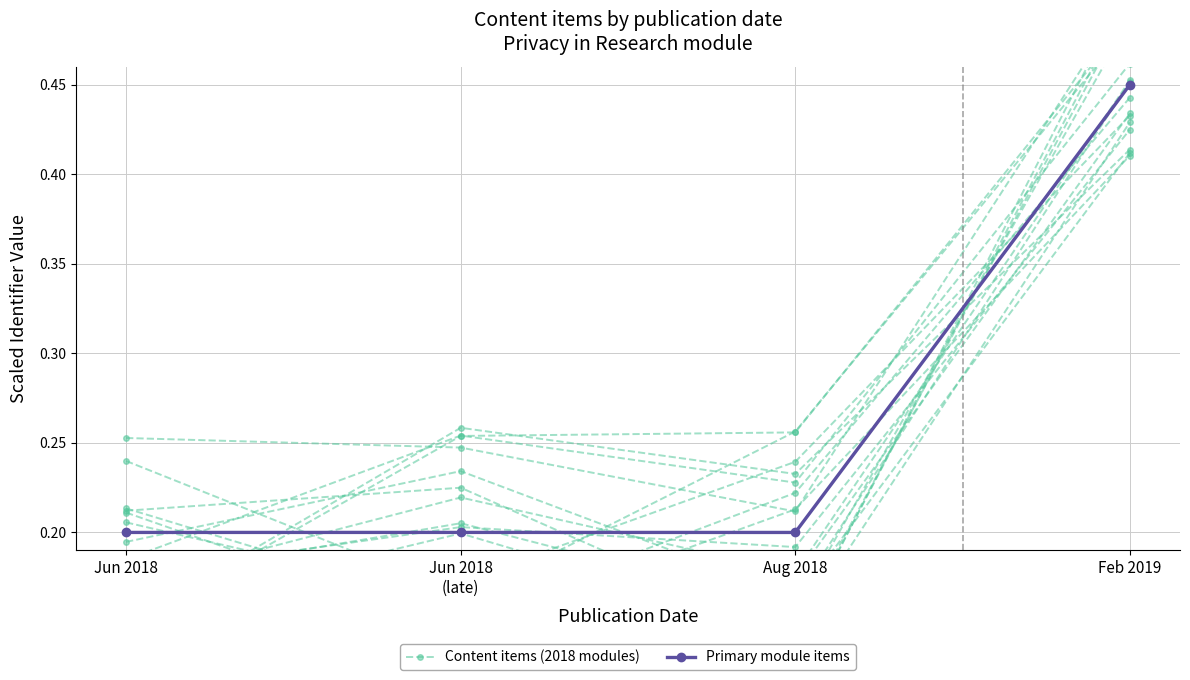

What position from the right is Jun 2018
(late)?

3